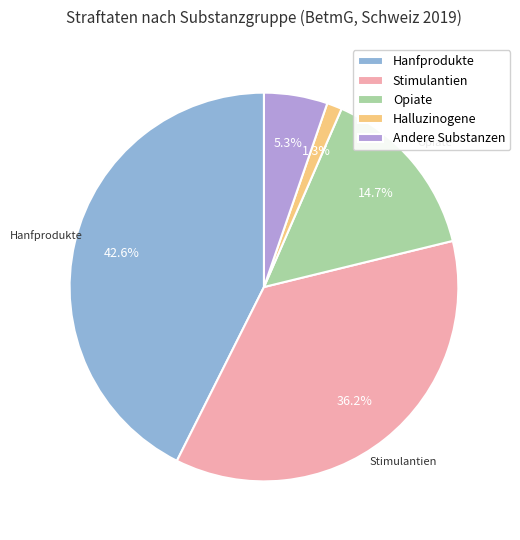

What is the total percentage of Stimulantien and Andere Substanzen?

41.5%